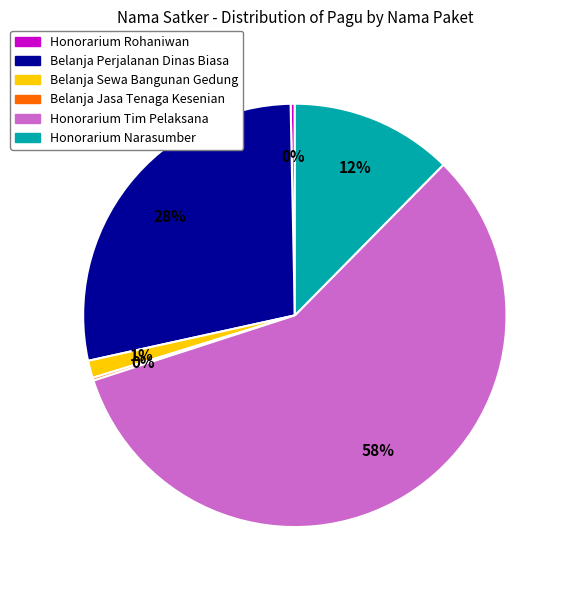

Is there a majority slice in this chart?

Yes